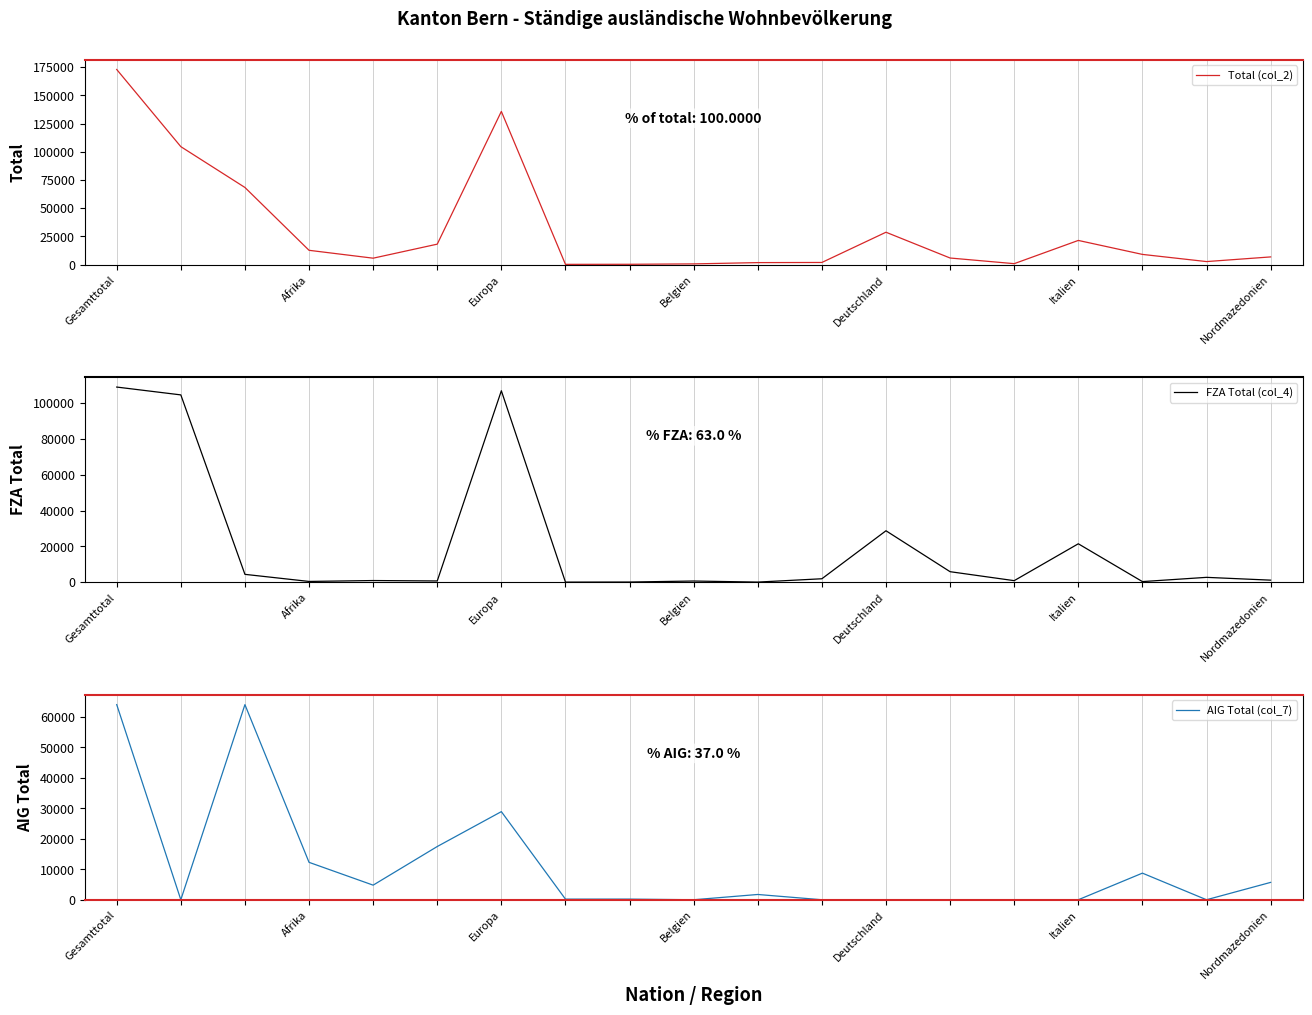

What is the difference between the AIG Total (col_7) values at 16 and 11?

8727